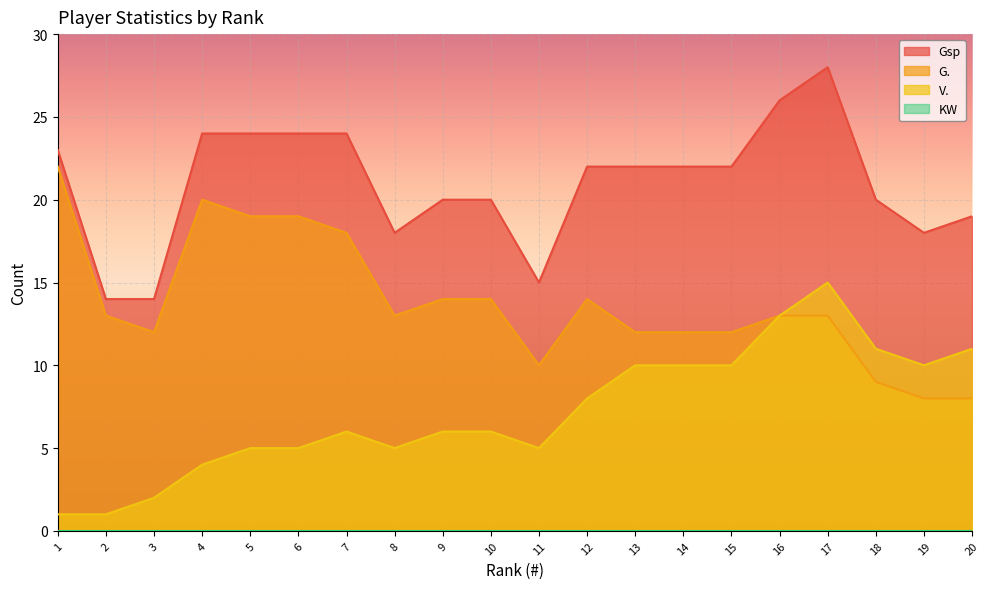

At which label does V. reach its minimum?

1